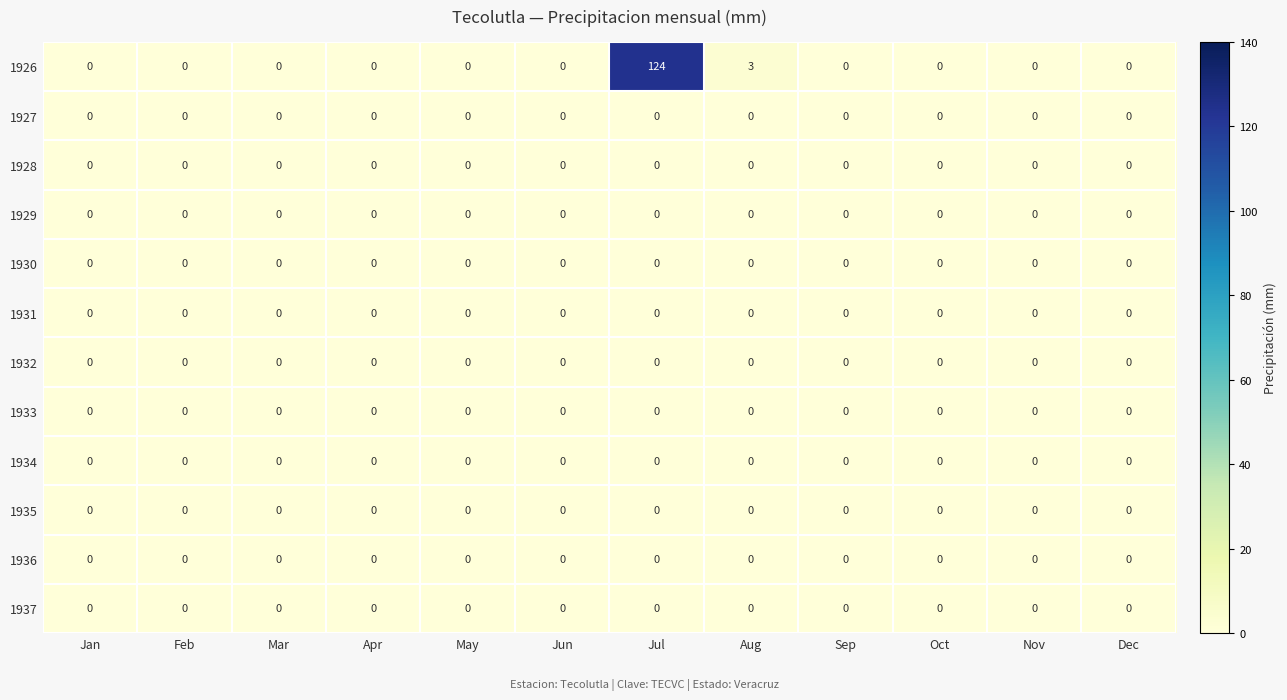

Which series has the largest total across all categories?

1926